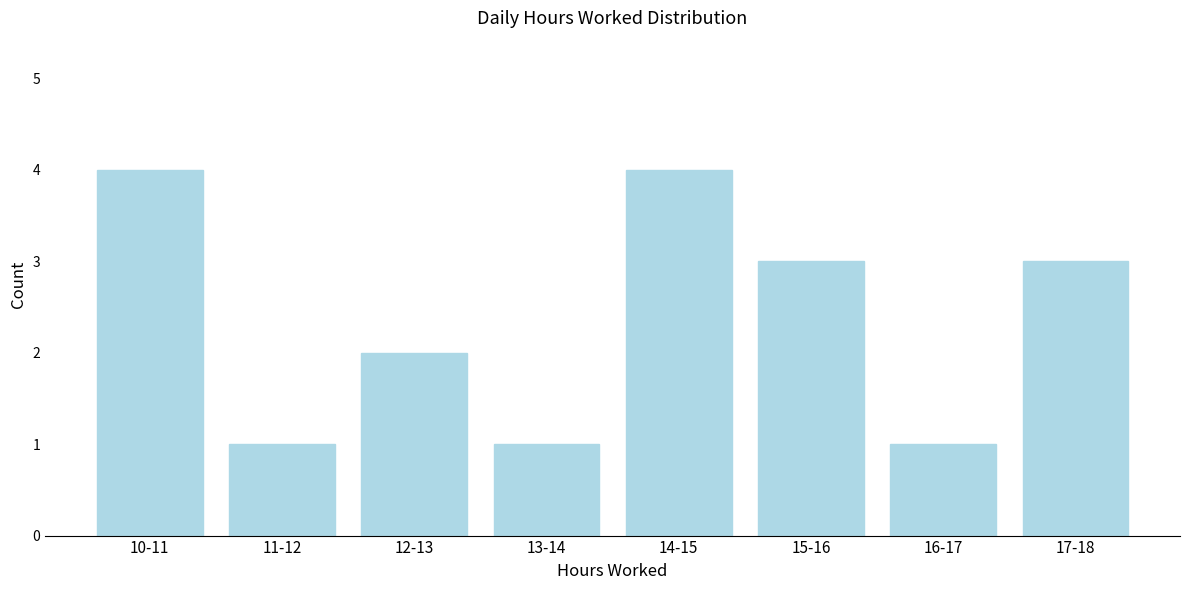

Reading left to right, list all the values displayed in this chart.

10-11=4	11-12=1	12-13=2	13-14=1	14-15=4	15-16=3	16-17=1	17-18=3